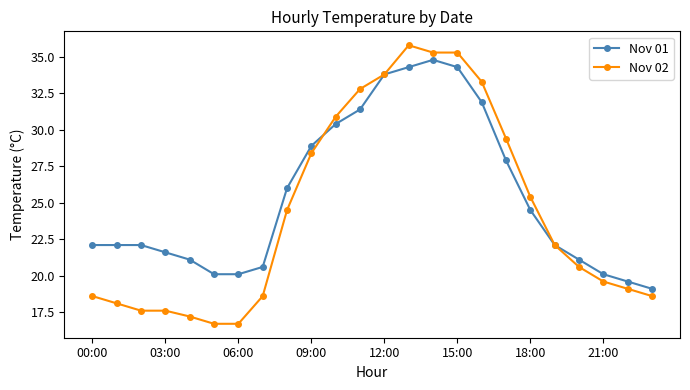

True or false: Nov 02 and Nov 01 intersect in this chart.

True